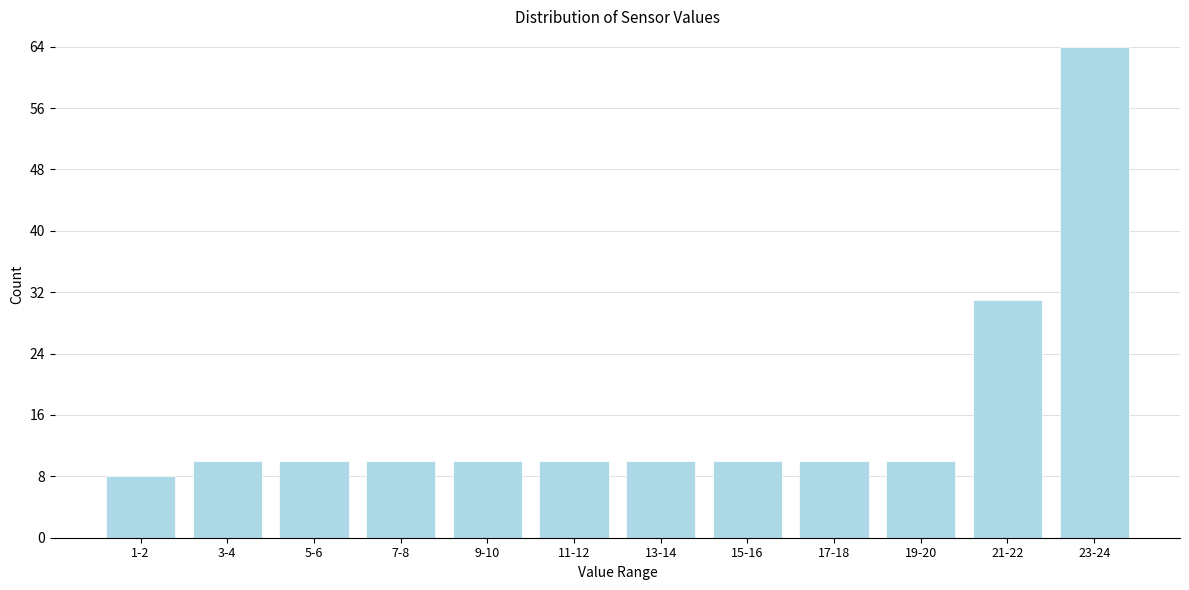

Reading left to right, extract all data points from this chart.

1-2=8	3-4=10	5-6=10	7-8=10	9-10=10	11-12=10	13-14=10	15-16=10	17-18=10	19-20=10	21-22=31	23-24=64